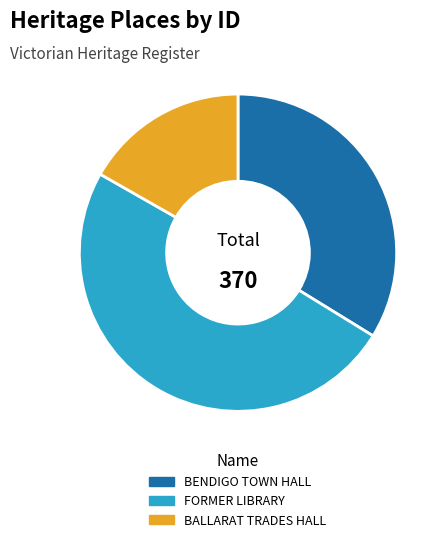

Combined, do FORMER LIBRARY and BALLARAT TRADES HALL account for over 50%?

Yes